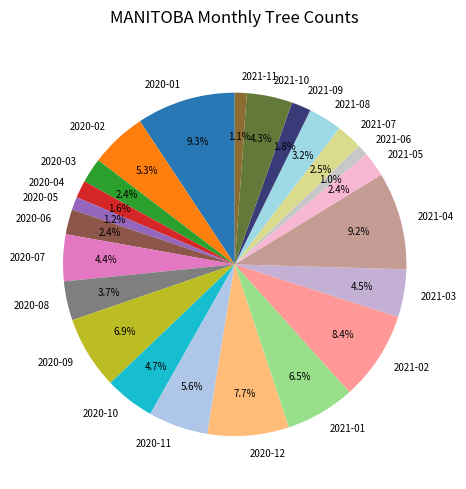

How many segments does this pie chart have?

23